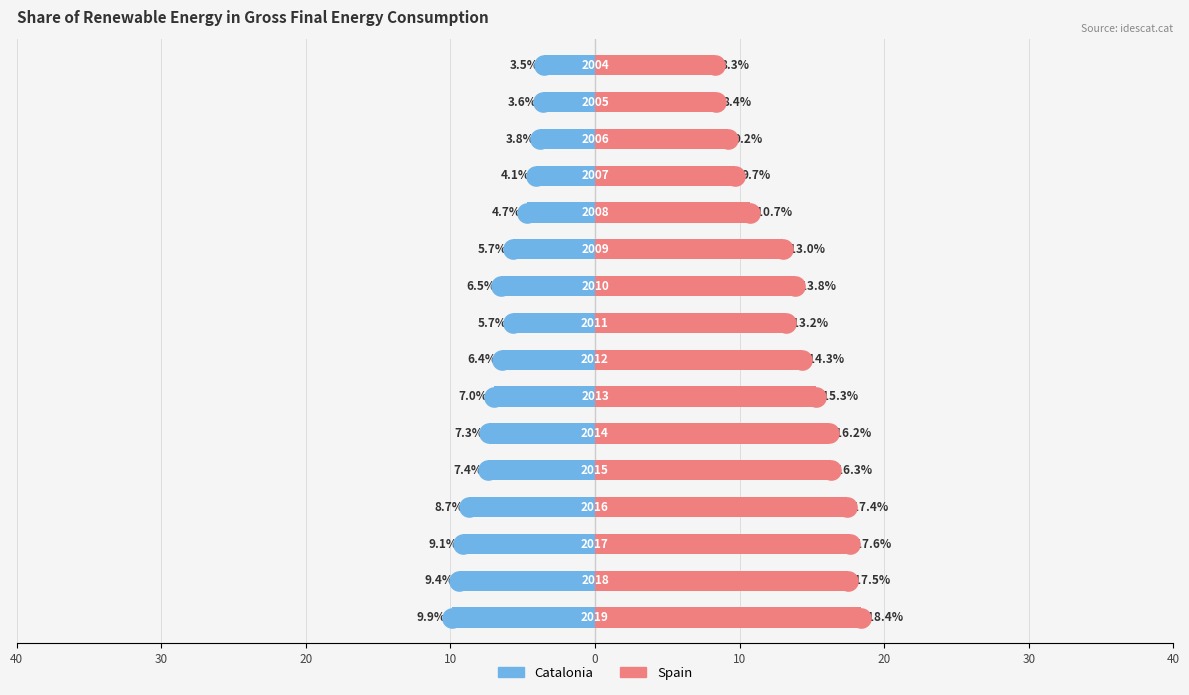

What is the difference between the maximum and minimum values in the Catalonia series?

6.4